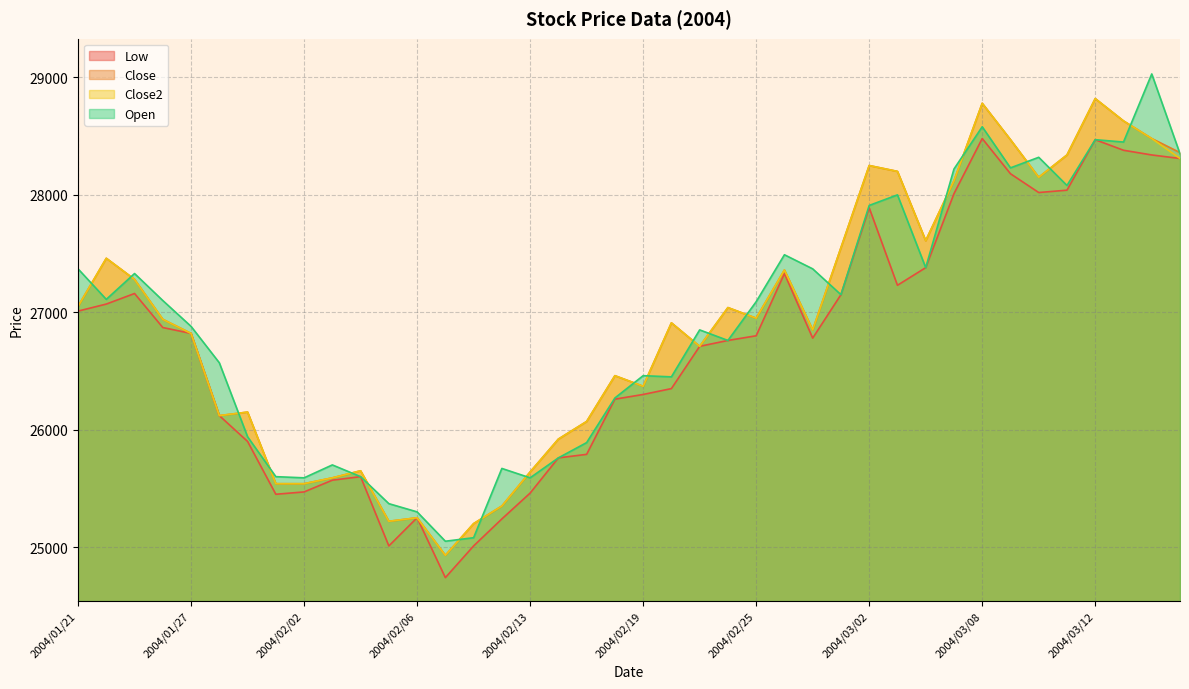

What is the label of the 18th point from the right?

2004/02/23